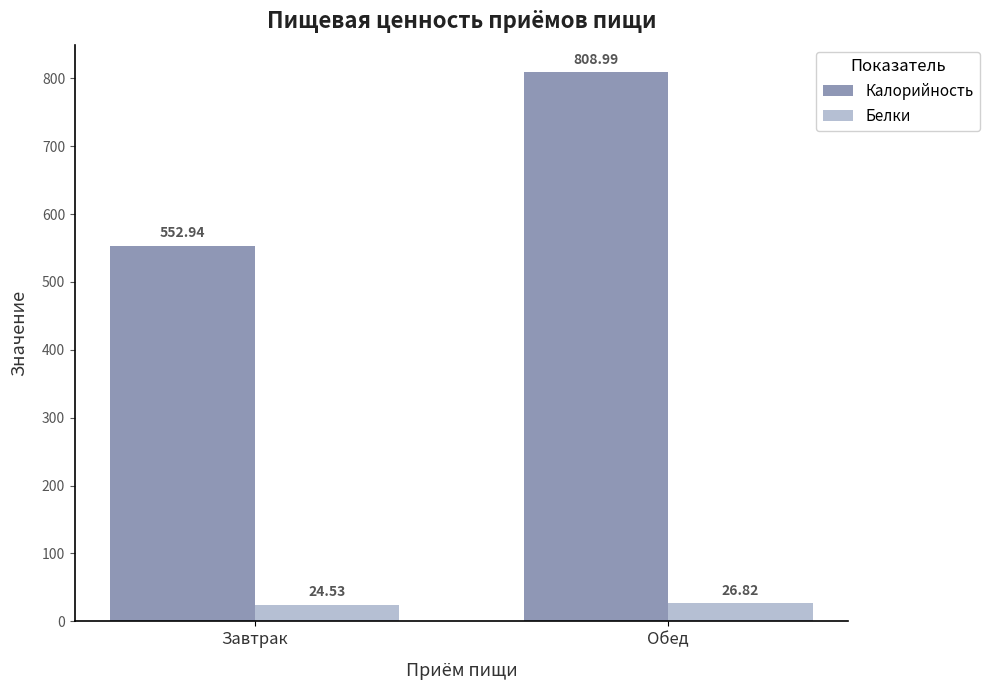

What is the sum of all Калорийность values?

1361.9